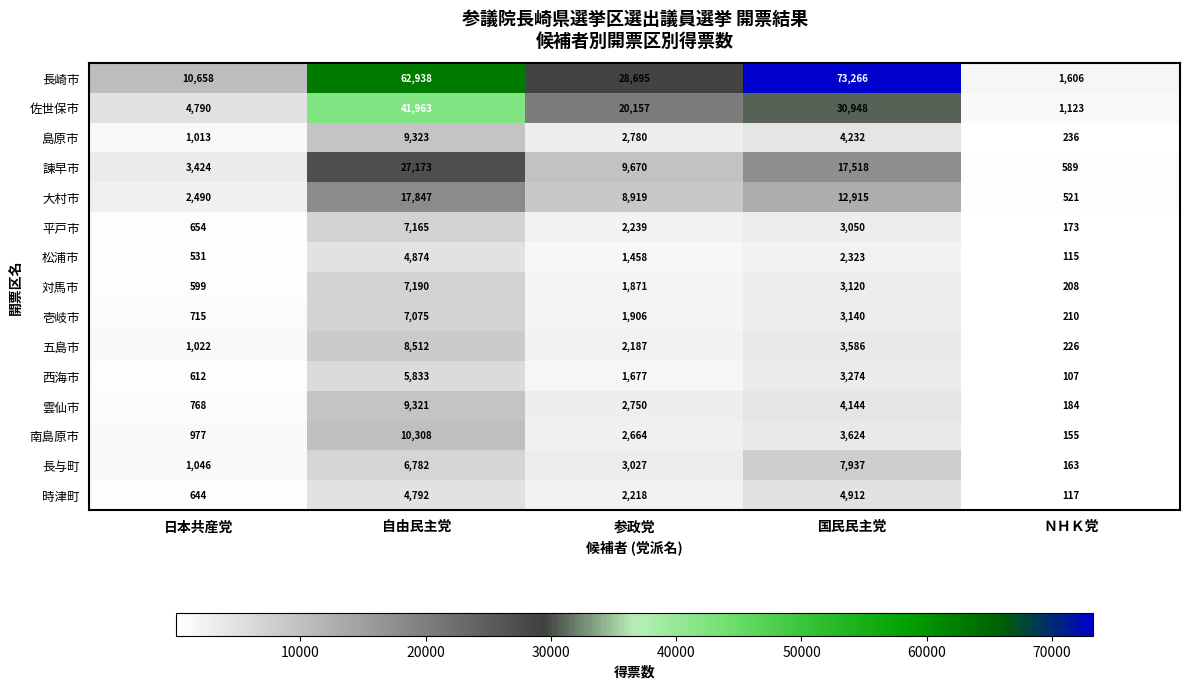

Which series has the largest range (max minus min)?

長崎市